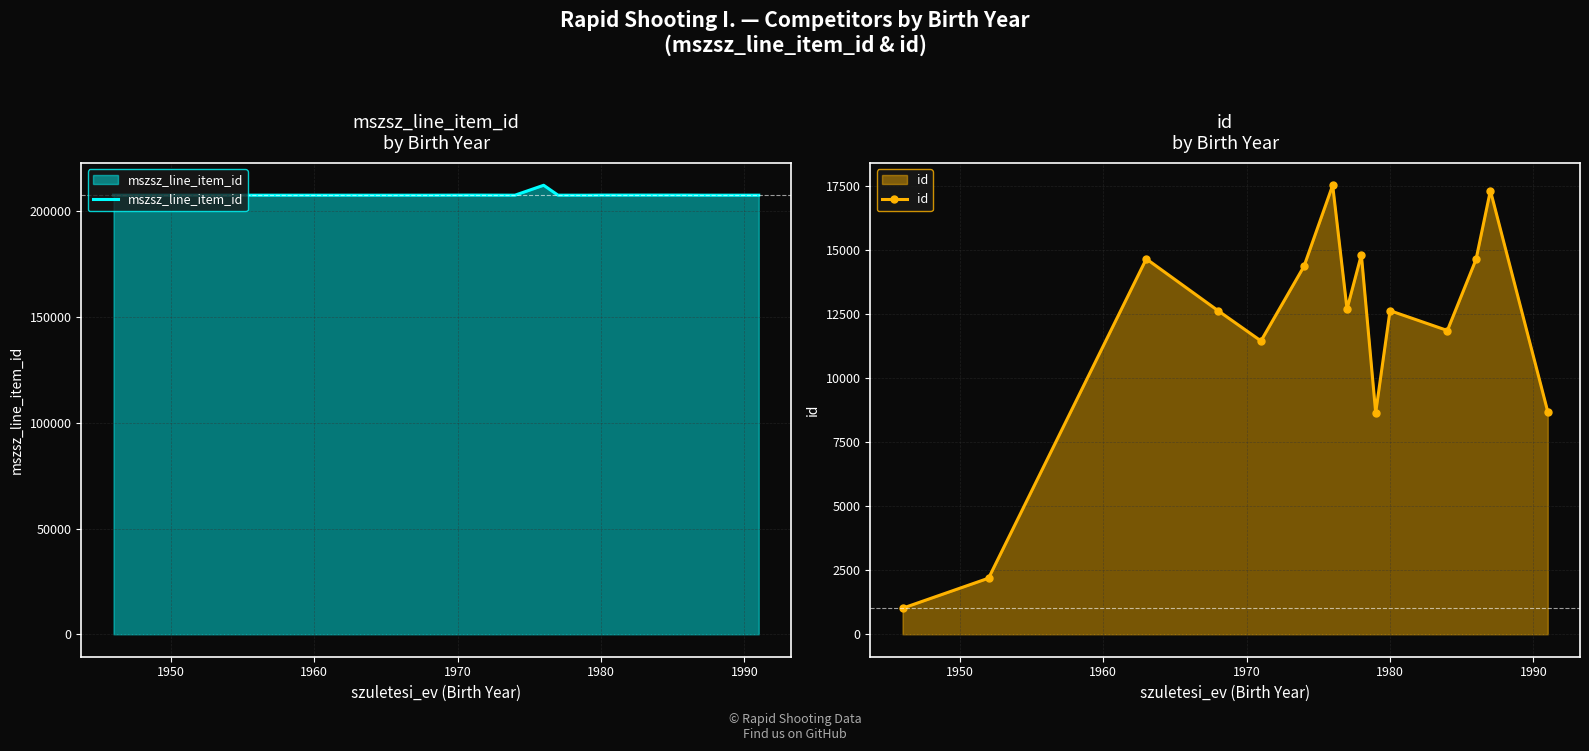

How many lines are shown in the chart?

2